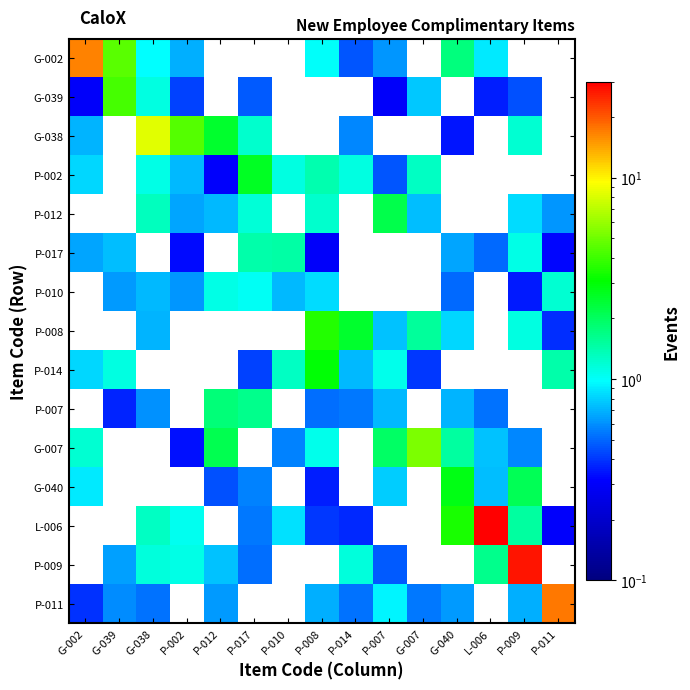

Rank the series at G-038 from lowest to highest value.

P-011, P-007, P-008, P-010, G-002, P-002, G-039, P-009, L-006, P-012, G-038, P-017, P-014, G-007, G-040